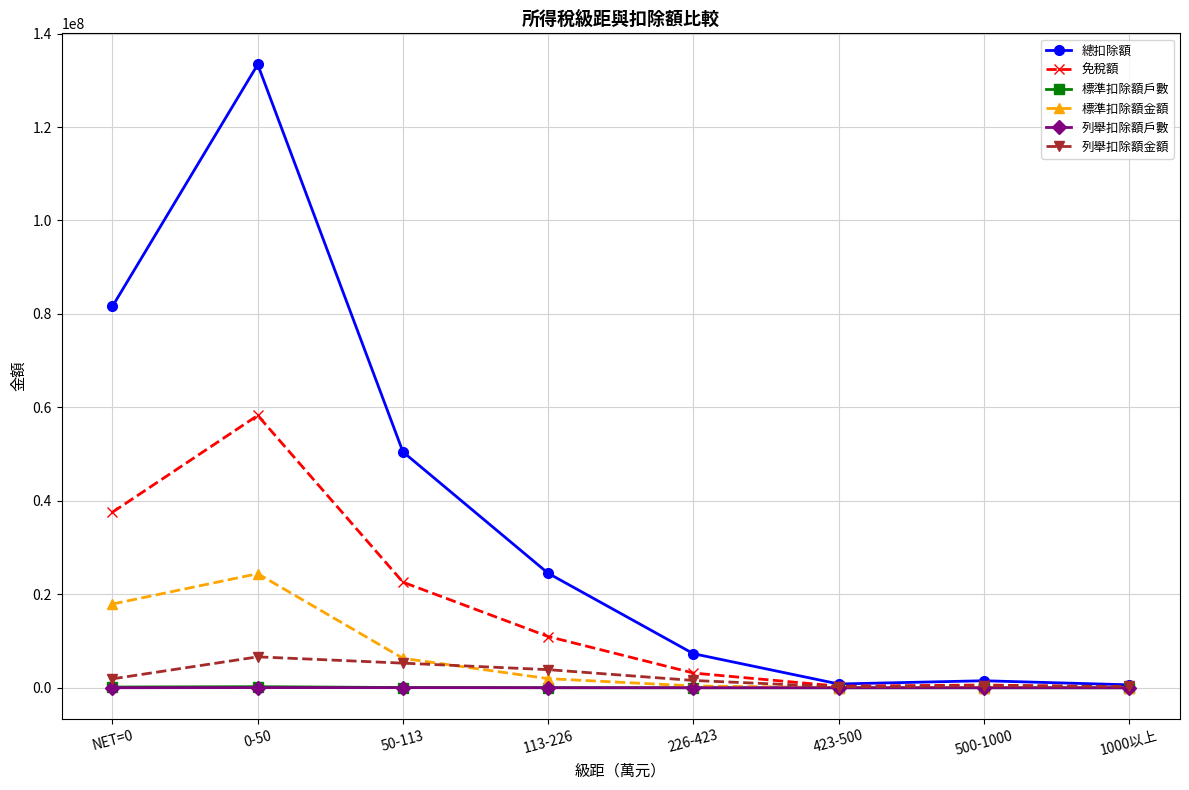

Does the chart have visible grid lines?

Yes